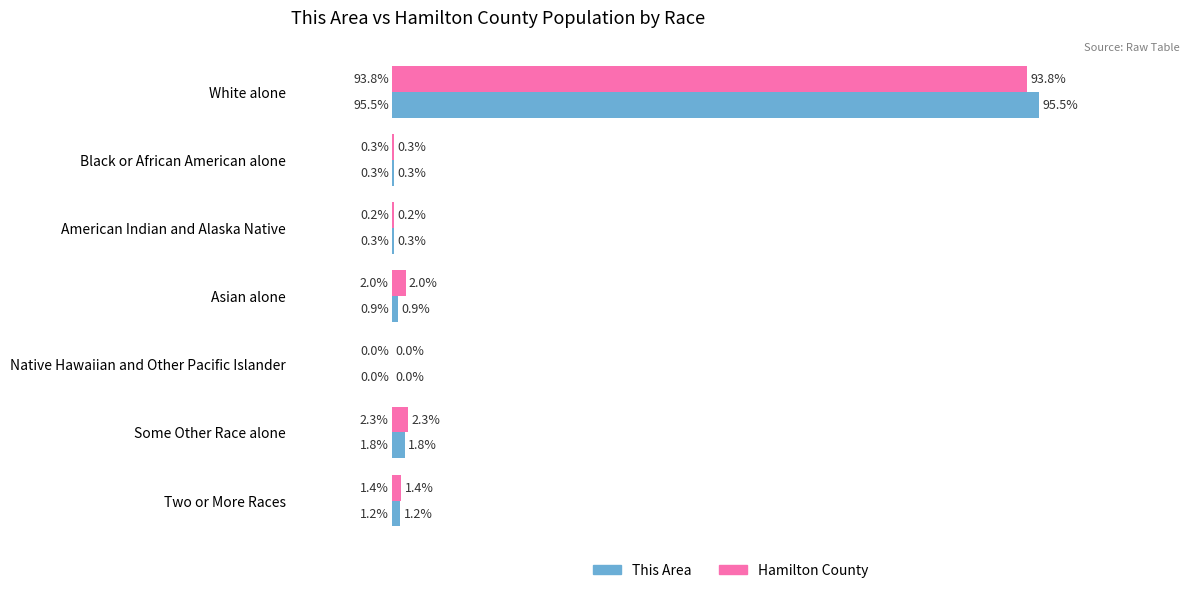

At which category is the sum across all series the highest?

White alone